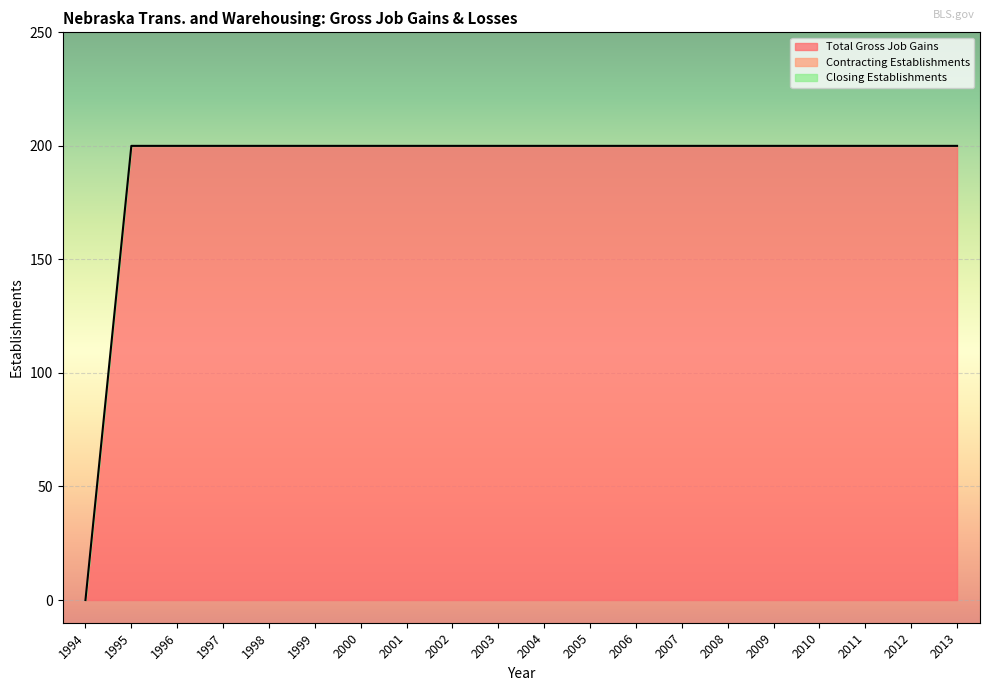

Reading left to right, what are all the values shown in this chart?

Total Gross Job Gains: 0	200	200	200	200	200	200	200	200	200	200	200	200	200	200	200	200	200	200	200
Contracting Establishments: 0	0	0	0	0	0	0	0	0	0	0	0	0	0	0	0	0	0	0	0
Closing Establishments: 0	0	0	0	0	0	0	0	0	0	0	0	0	0	0	0	0	0	0	0